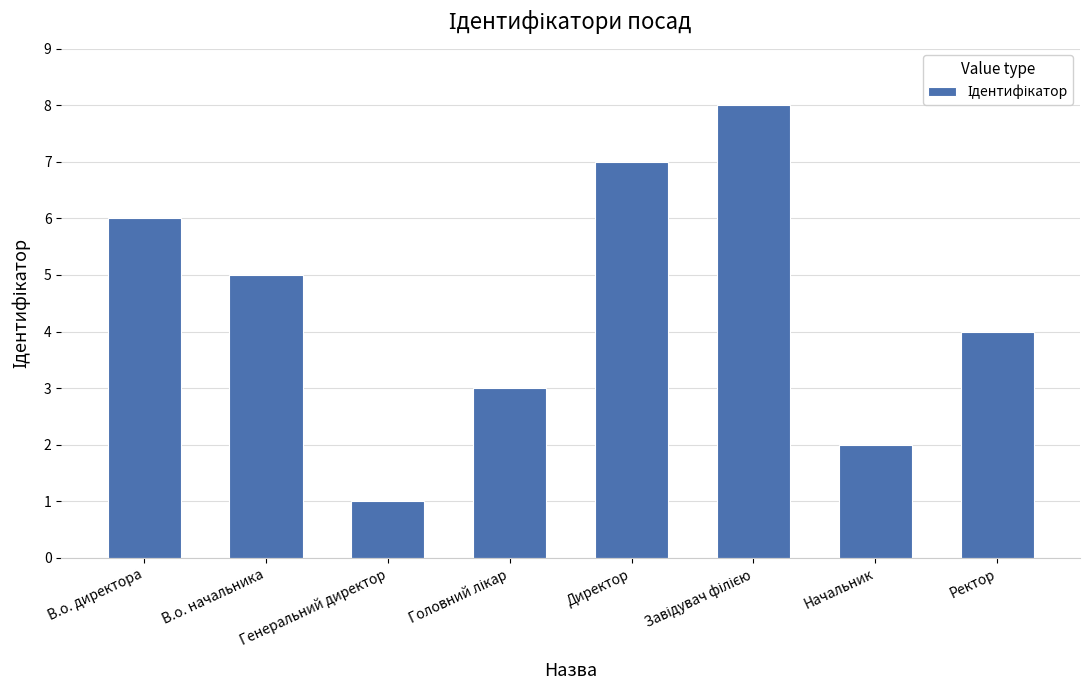

Does the chart contain any negative values?

No